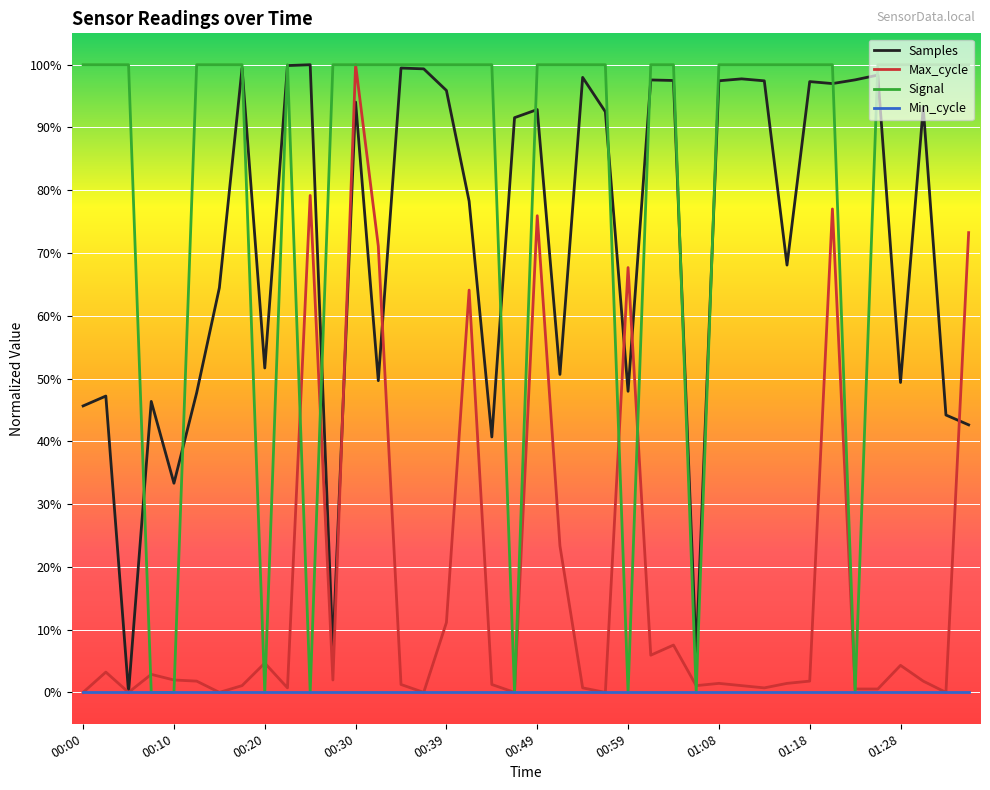

Which series has the largest total across all categories?

Signal